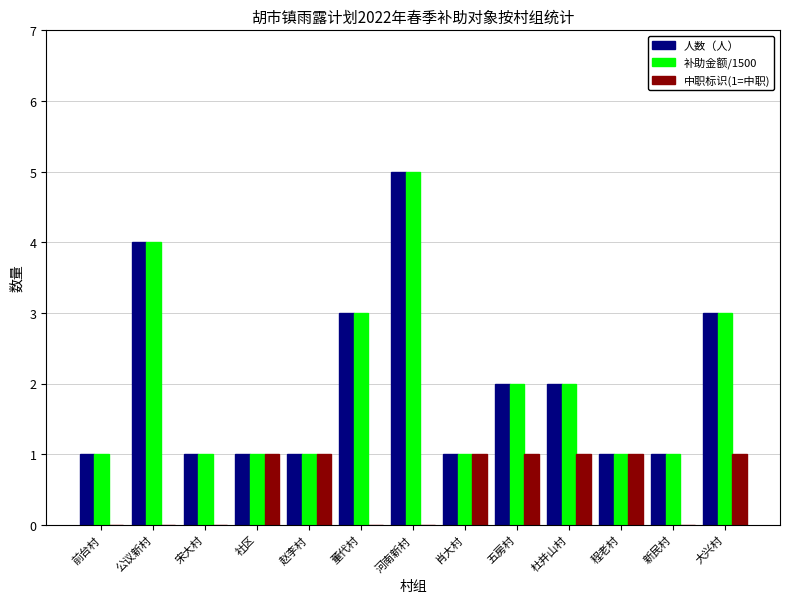

At which category is the sum across all series the highest?

河南新村